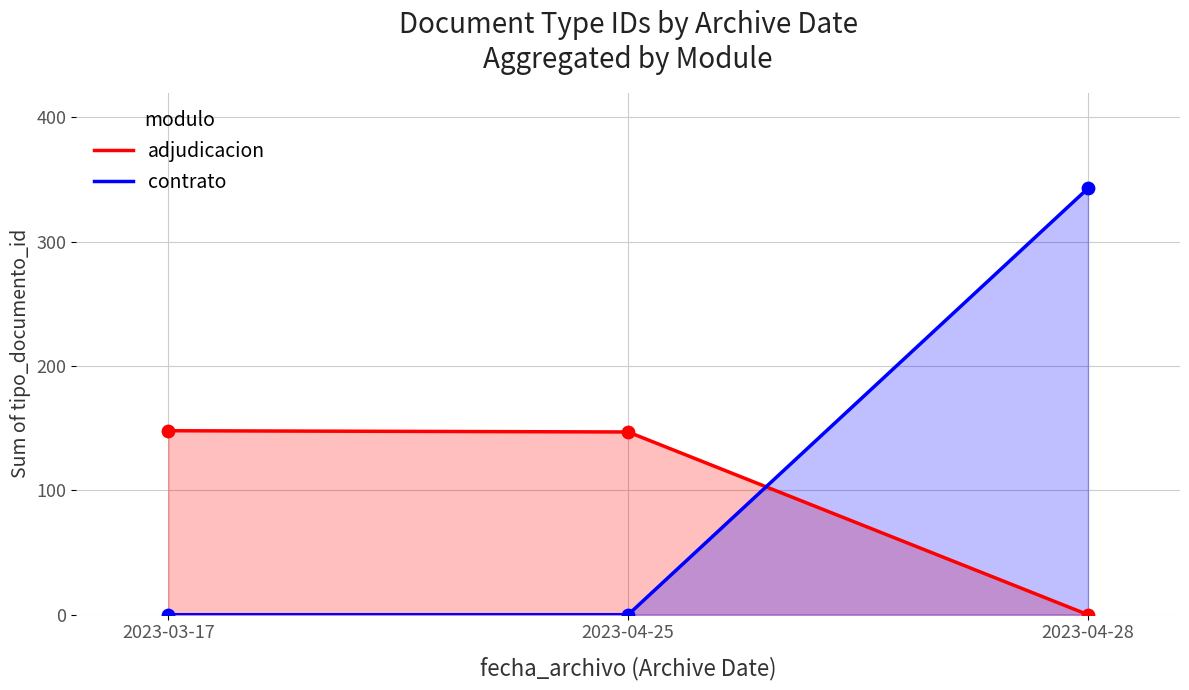

Which series reaches the minimum Y coordinate?

adjudicacion